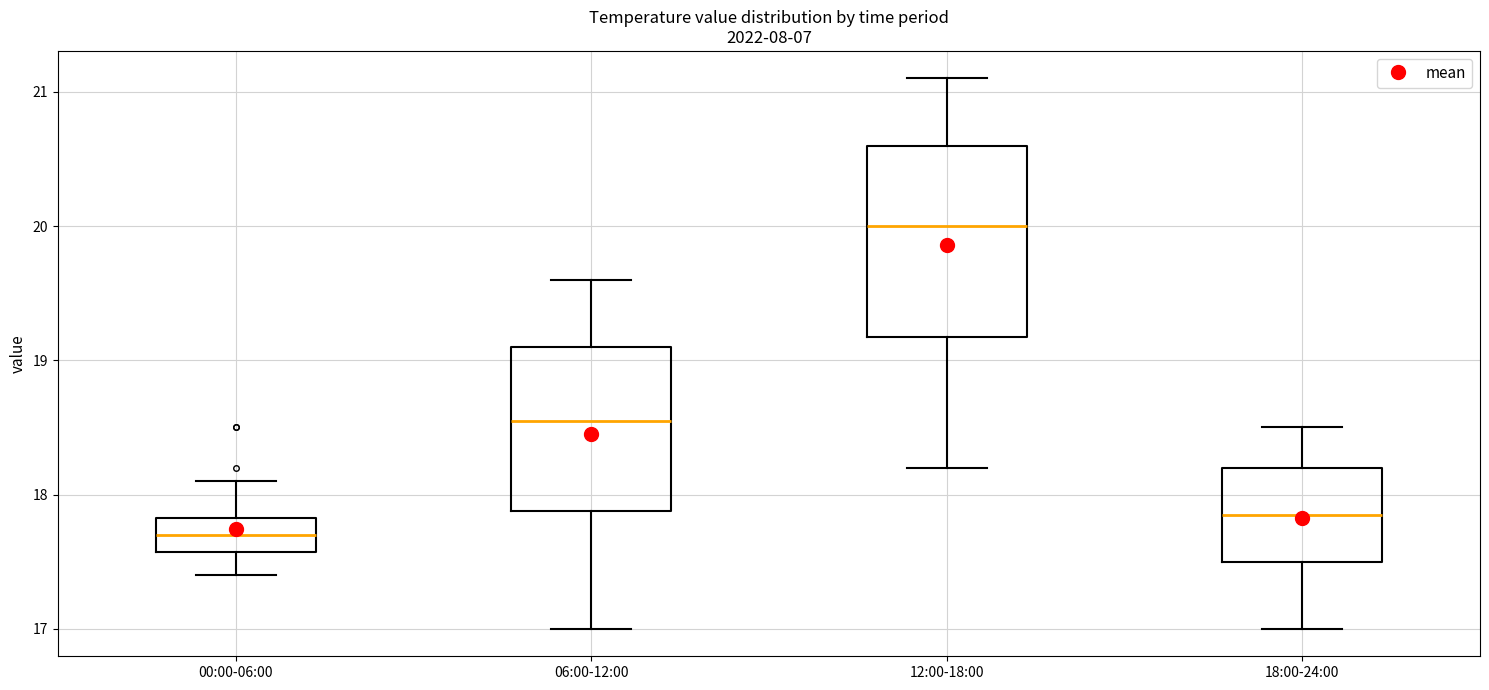

Reading left to right, transcribe this box plot: for each box, give where its median line is, the range the box spans, and where its two whiskers end, as read against the y-axis. The values are not printed on the chart, so give them approximately, as read against the axis.

00:00-06:00: median 17.7, box 17.6 to 17.8, whiskers 17.4 to 18.1
06:00-12:00: median 18.6, box 17.9 to 19.1, whiskers 17.0 to 19.6
12:00-18:00: median 20.0, box 19.2 to 20.6, whiskers 18.2 to 21.1
18:00-24:00: median 17.9, box 17.5 to 18.2, whiskers 17.0 to 18.5